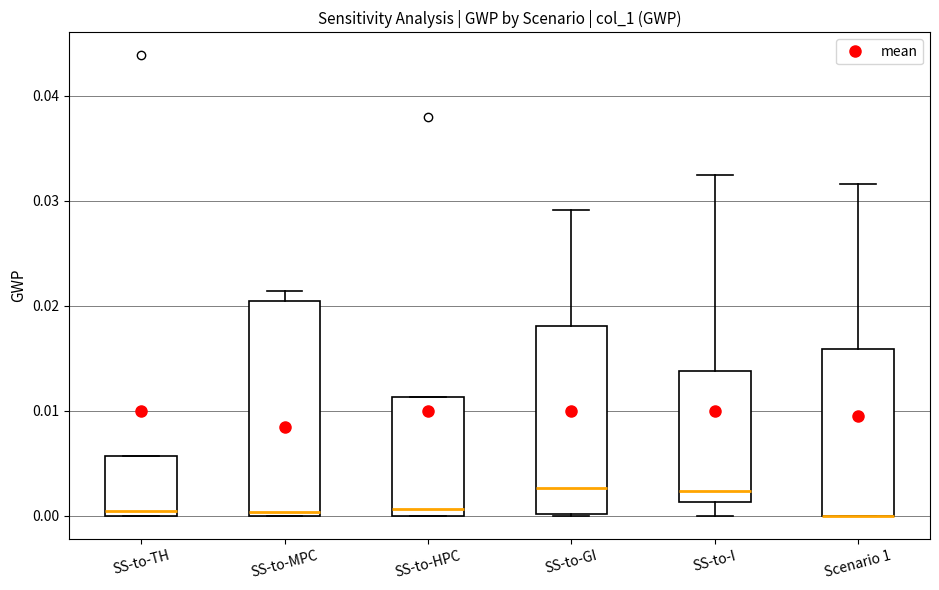

Which box is the tallest, from its lower edge to its upper edge?

SS-to-MPC